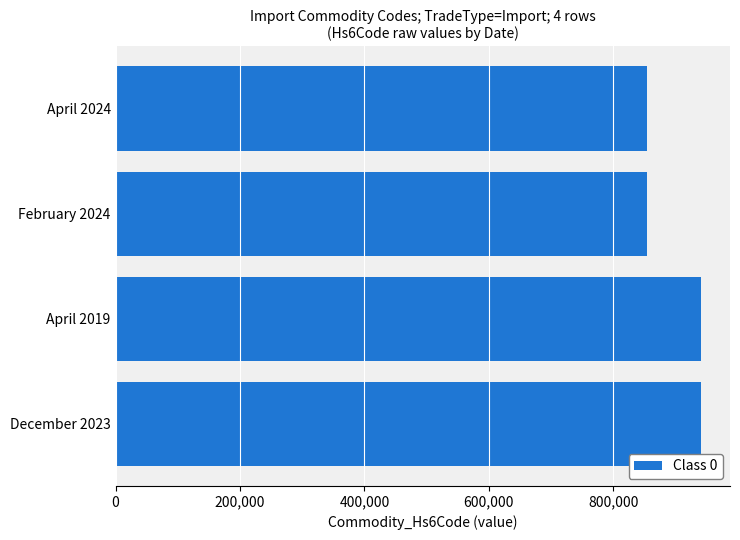

The value at December 2023 is 334804. True or false?

False